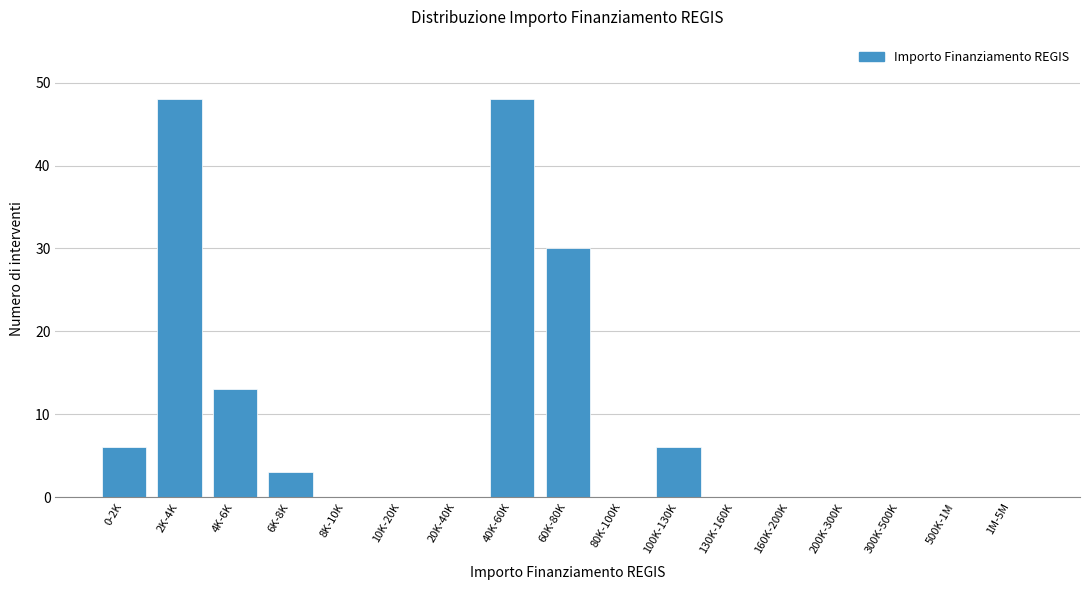

Reading left to right, list all the values displayed in this chart.

0-2K=6	2K-4K=48	4K-6K=13	6K-8K=3	8K-10K=0	10K-20K=0	20K-40K=0	40K-60K=48	60K-80K=30	80K-100K=0	100K-130K=6	130K-160K=0	160K-200K=0	200K-300K=0	300K-500K=0	500K-1M=0	1M-5M=0